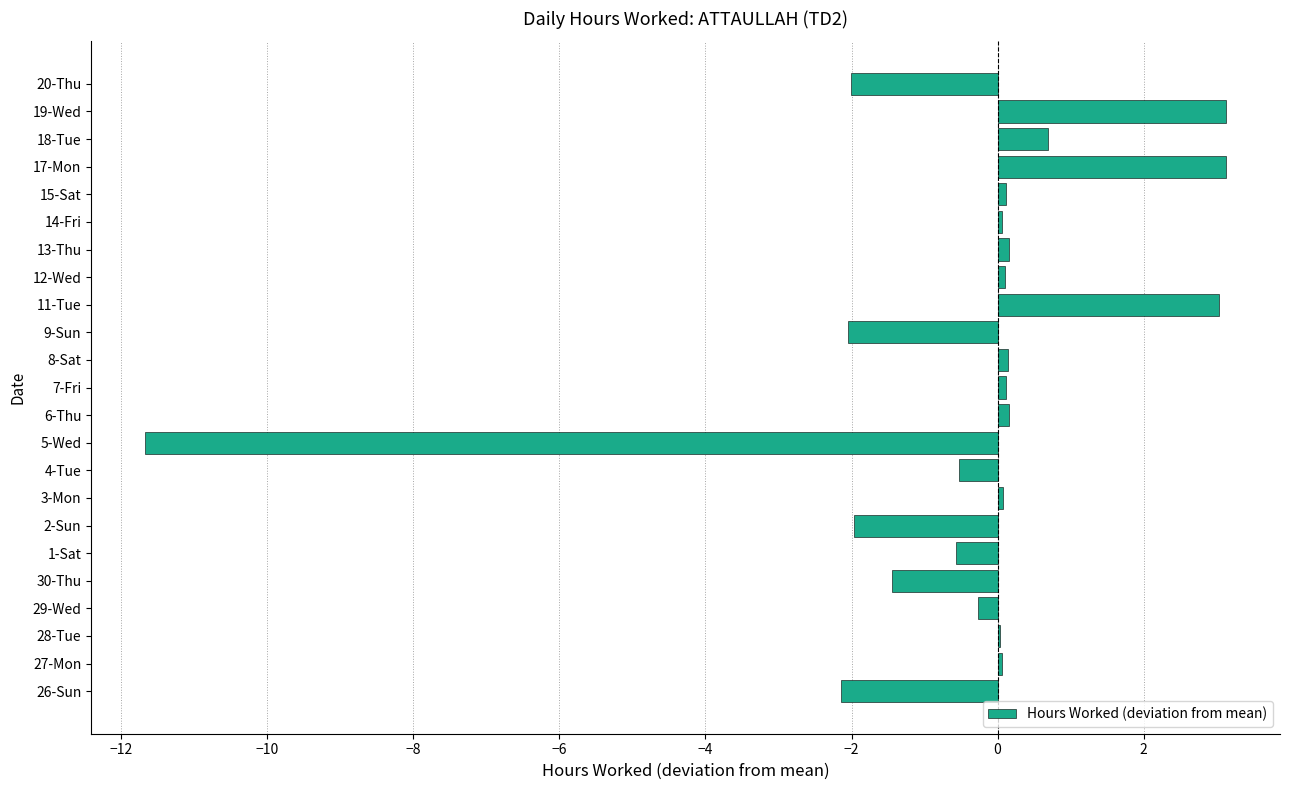

What is the sum of the values at 1-Sat and 30-Thu?

-2.0